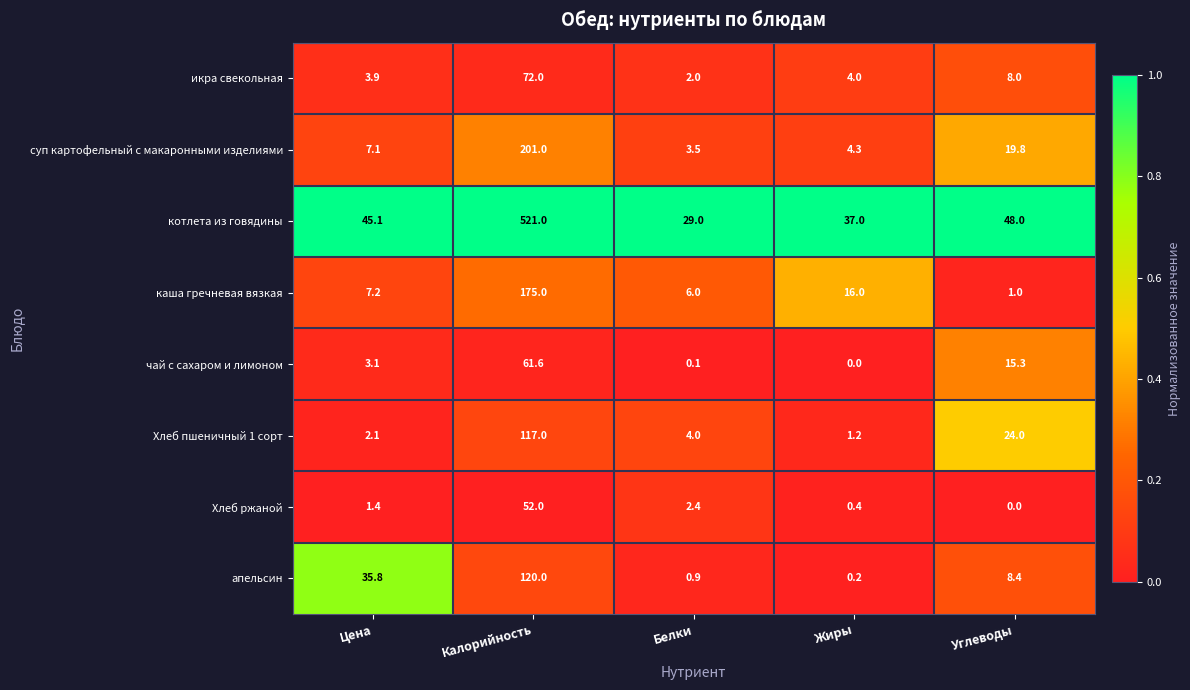

What is the difference between the highest and lowest values at Белки?

28.9